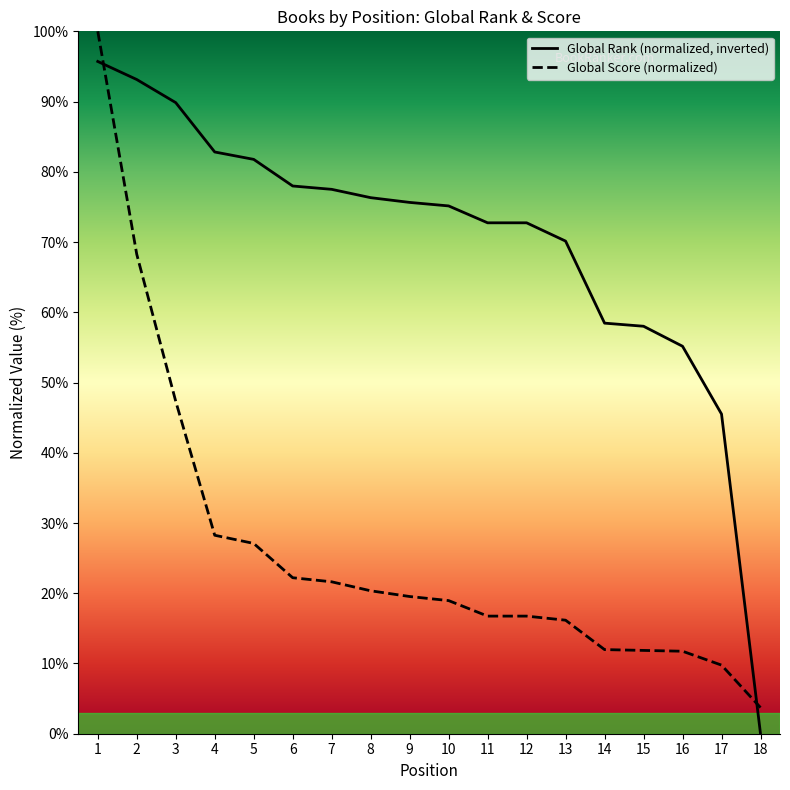

What is the value of the Global Score point at the 18th from the left?

3.7